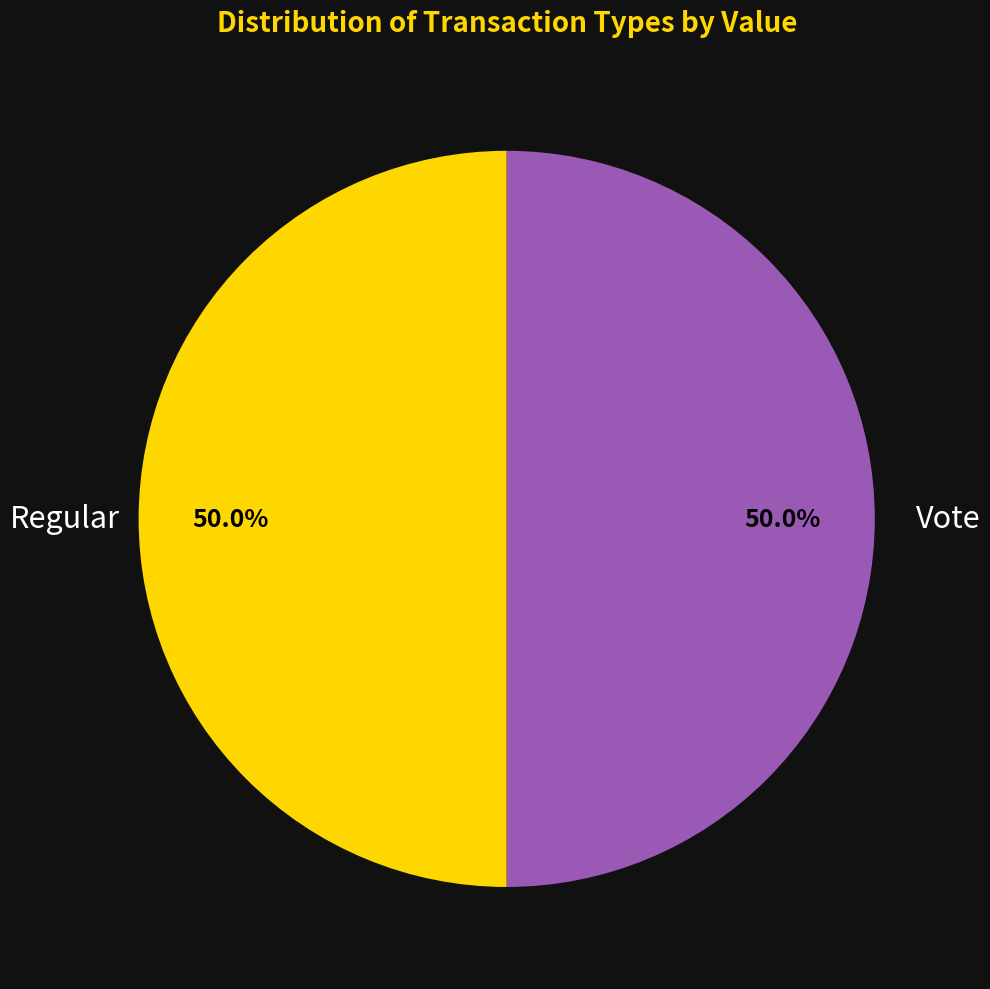

What is the ratio of the value at Regular to the value at Vote?

1.0